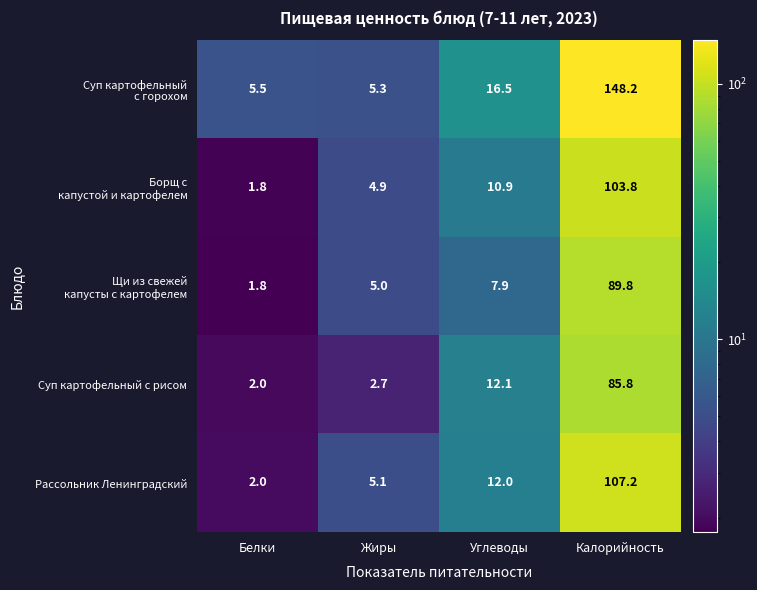

Which label corresponds to the largest value in the chart?

Калорийность